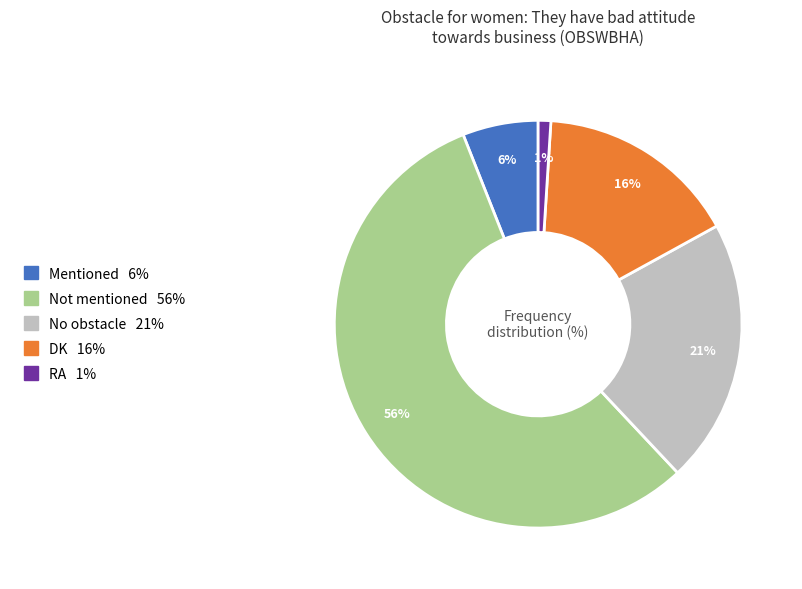

Which category has the smallest portion of the pie?

RA